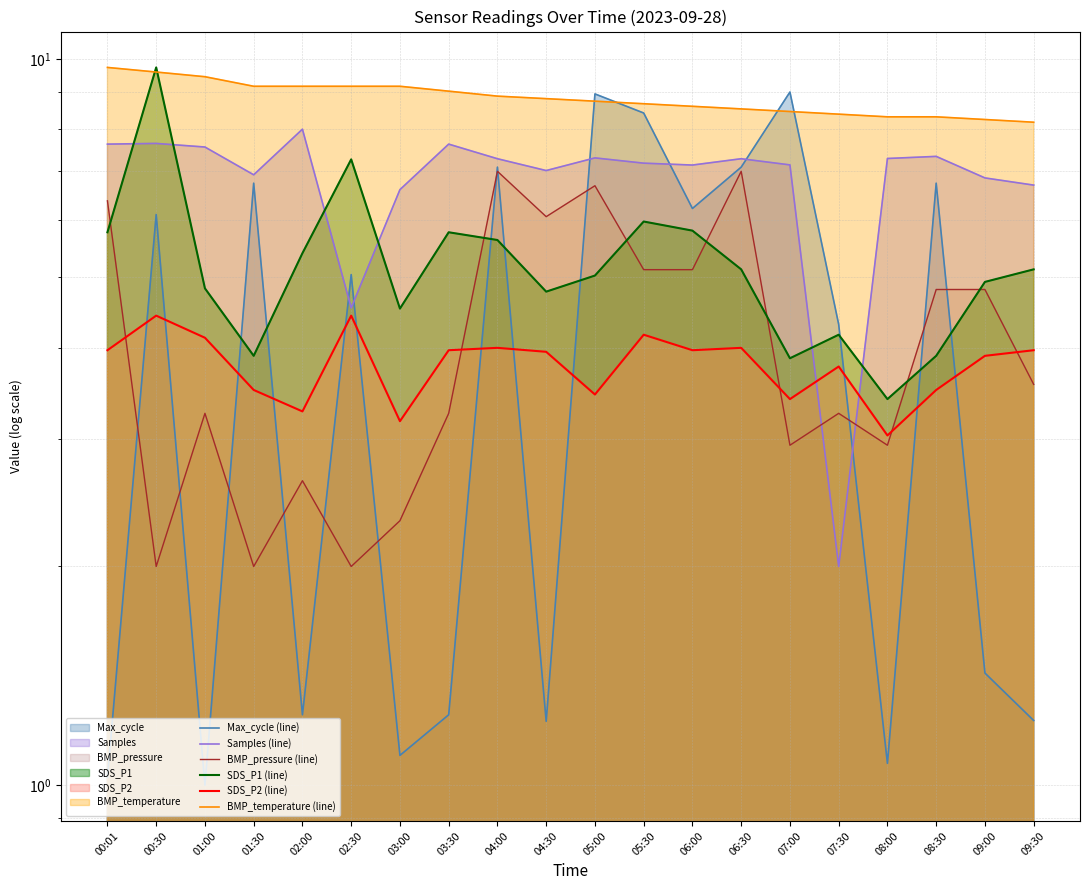

Between 07:30 and 03:30, which is larger?

07:30